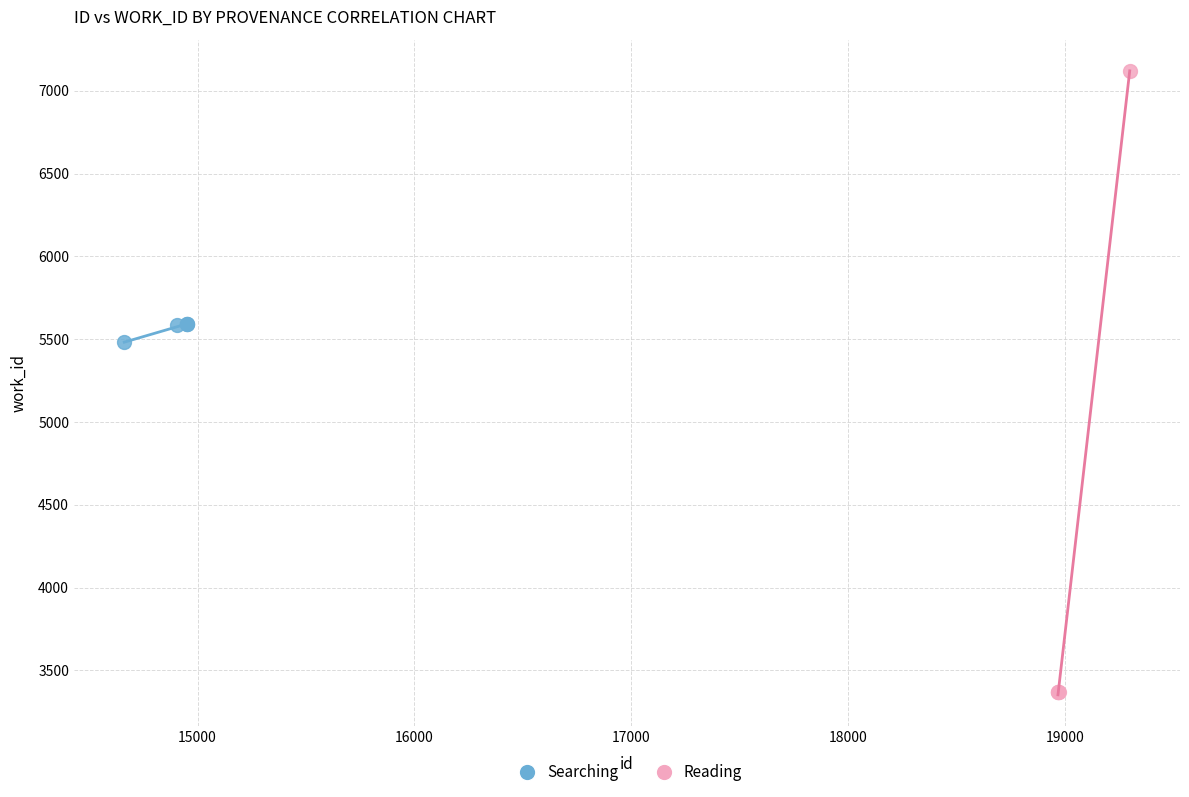

Which series reaches the maximum Y coordinate?

Reading